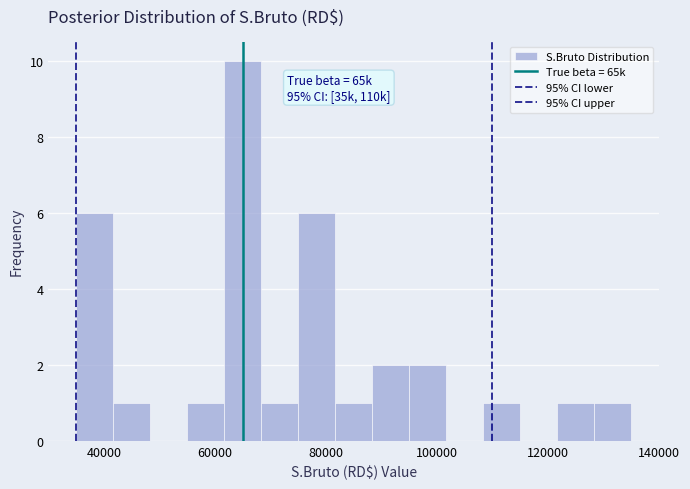

Around what value on the x-axis is the tallest bar? Give the approximate position of its centre, as read against the axis.

66000